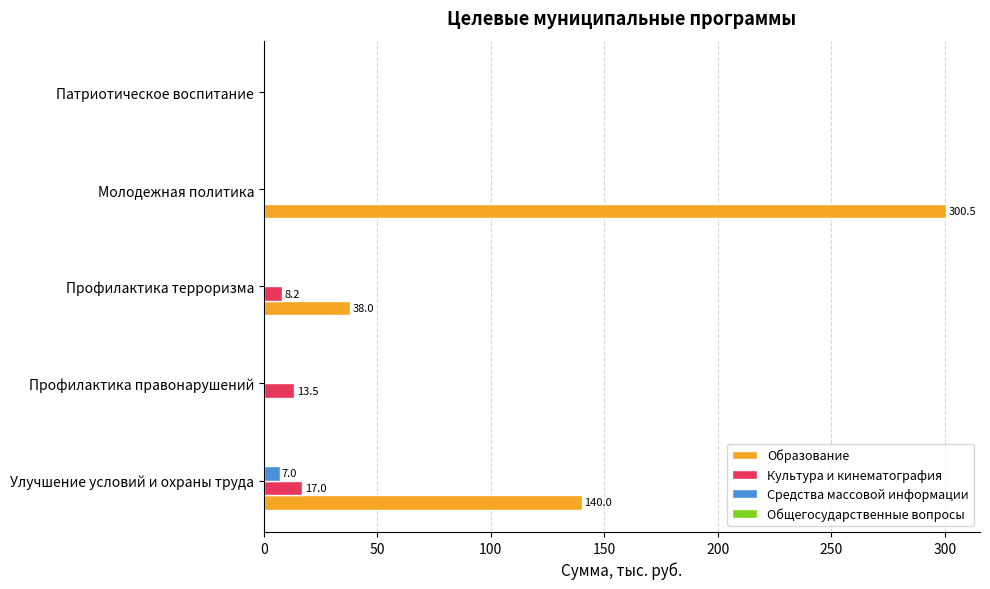

True or false: Образование has a value of 140.0 at Улучшение условий и охраны труда.

True